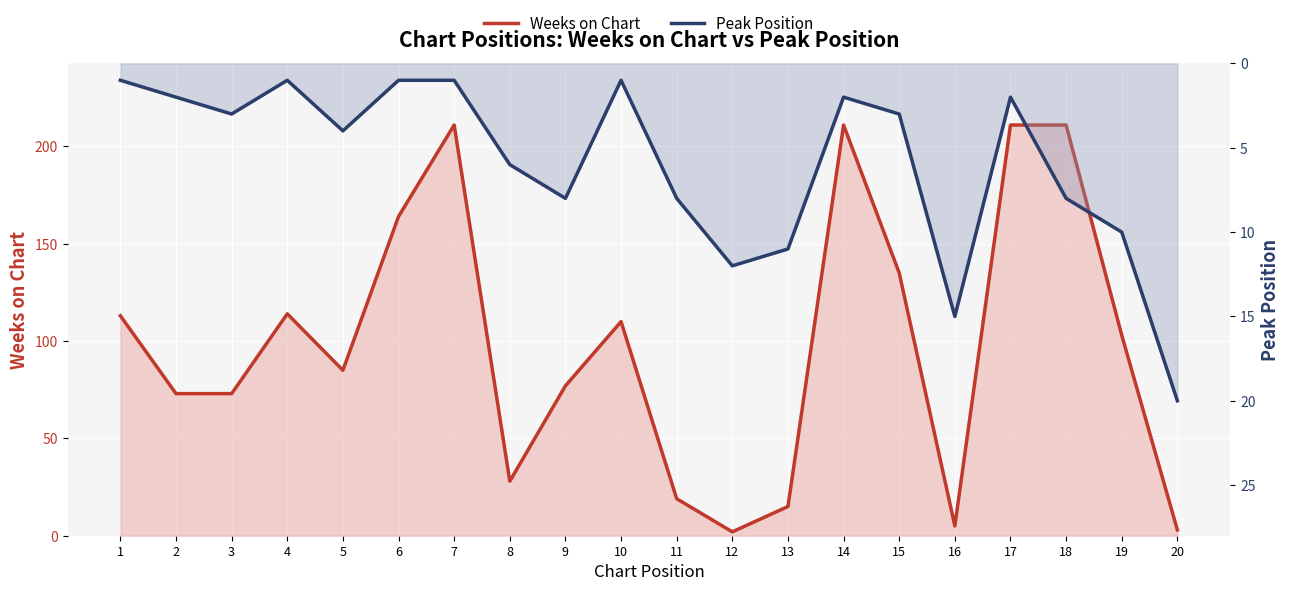

How many lines are shown in the chart?

2